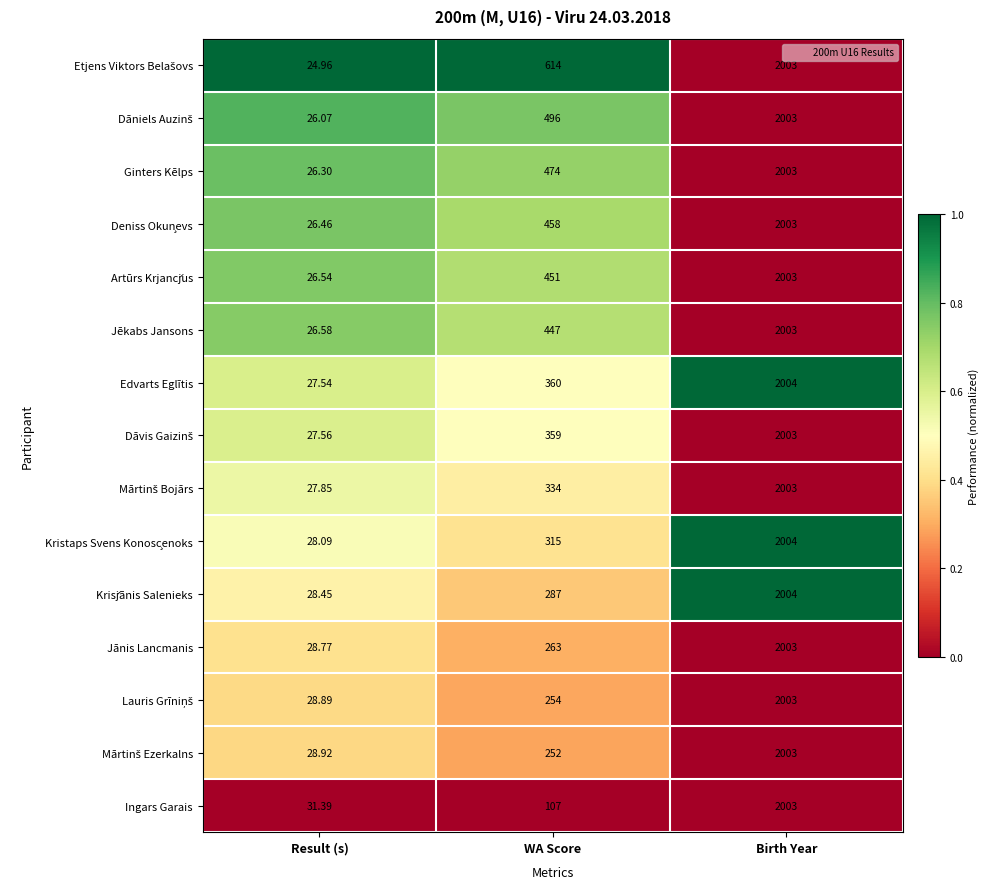

At which category is the sum across all series the highest?

Birth Year